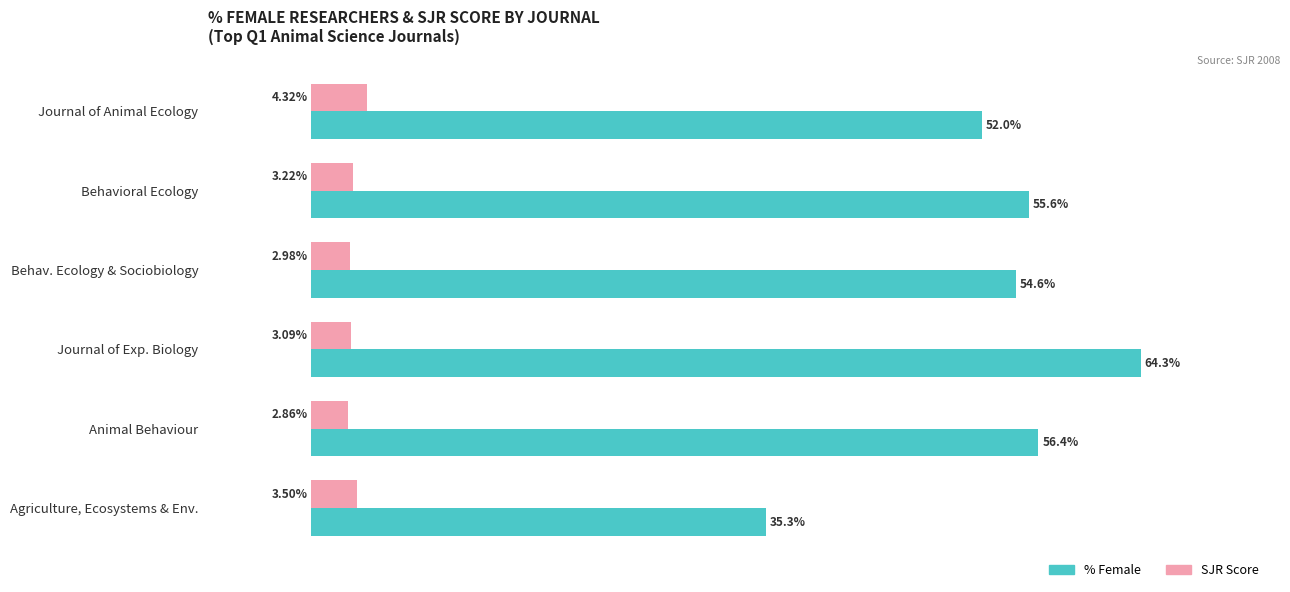

At which category is the sum across all series the highest?

Journal of Exp. Biology